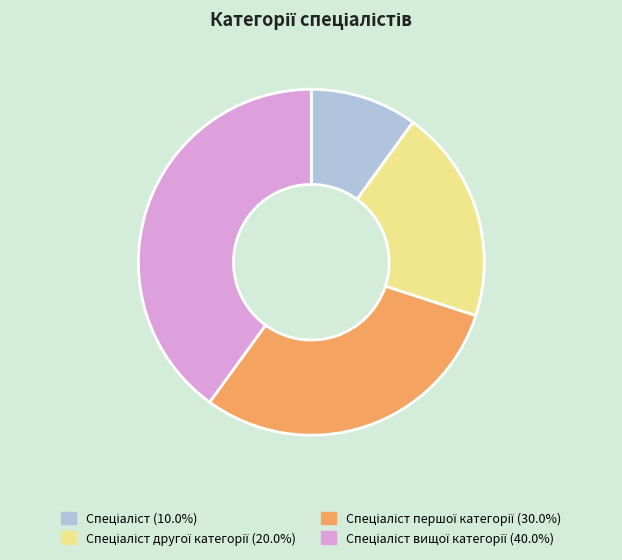

Does any single category account for the majority?

No